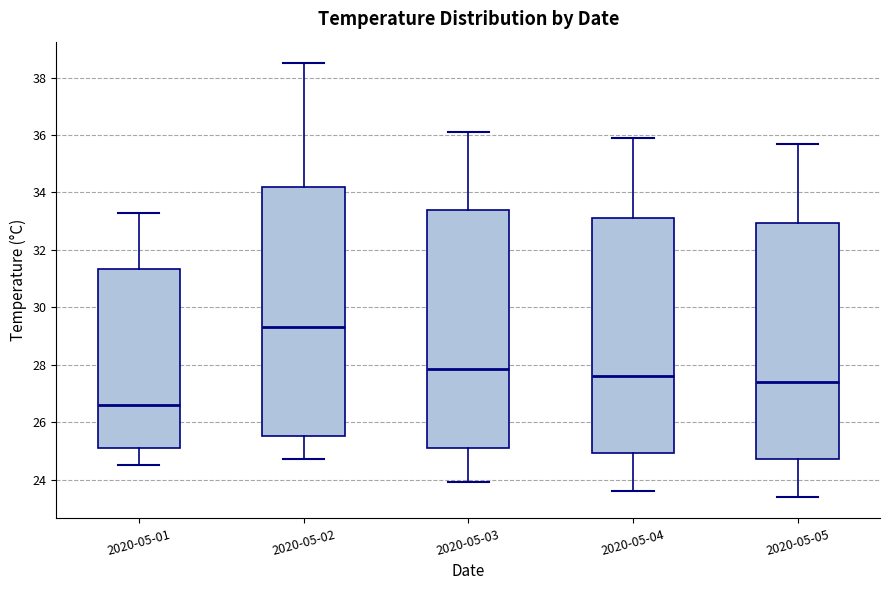

Where does the lower whisker of the box for 2020-05-05 end on the y-axis? The values are not printed on the chart, so give them approximately, as read against the axis.

23.4